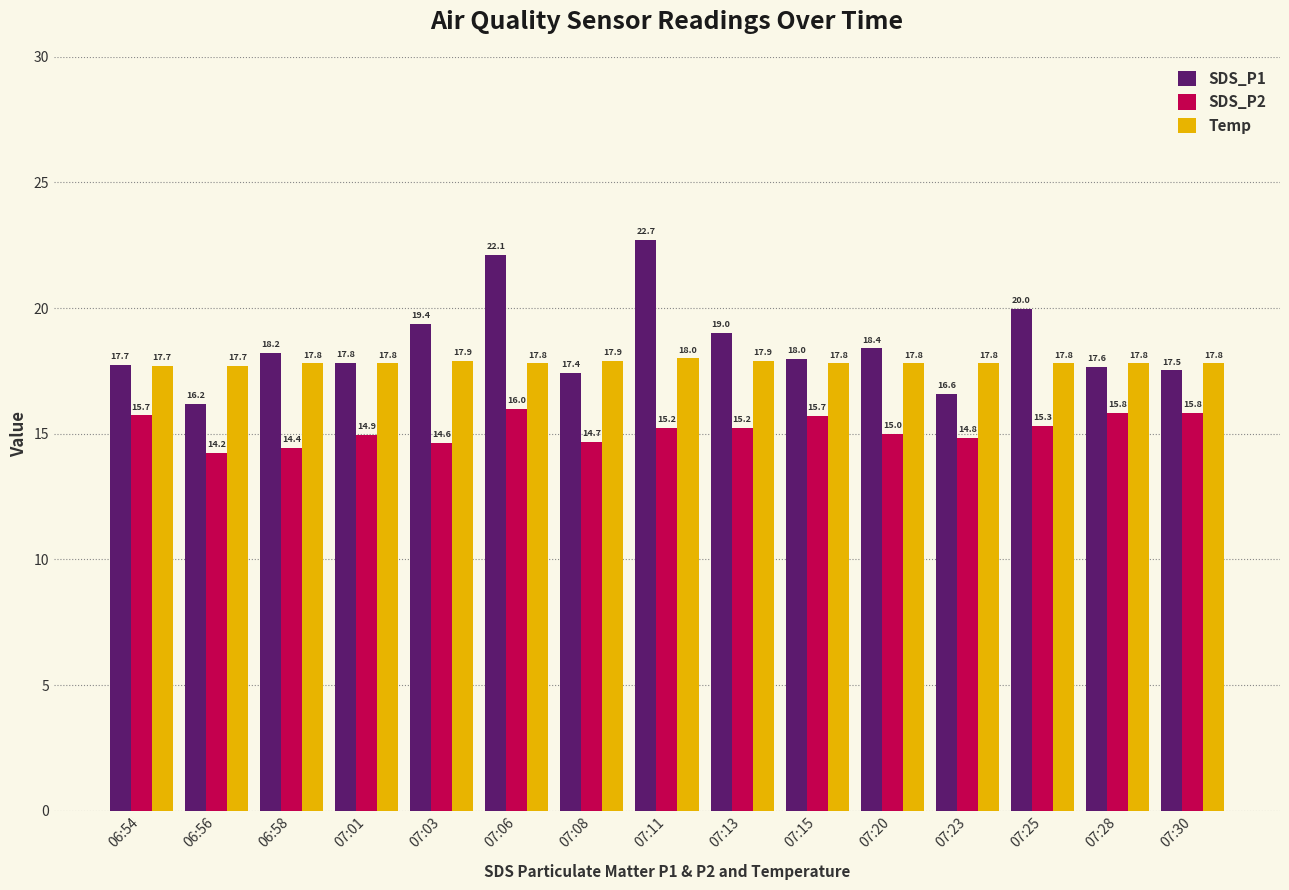

Which series changed the most between 07:08 and 07:11?

SDS_P1